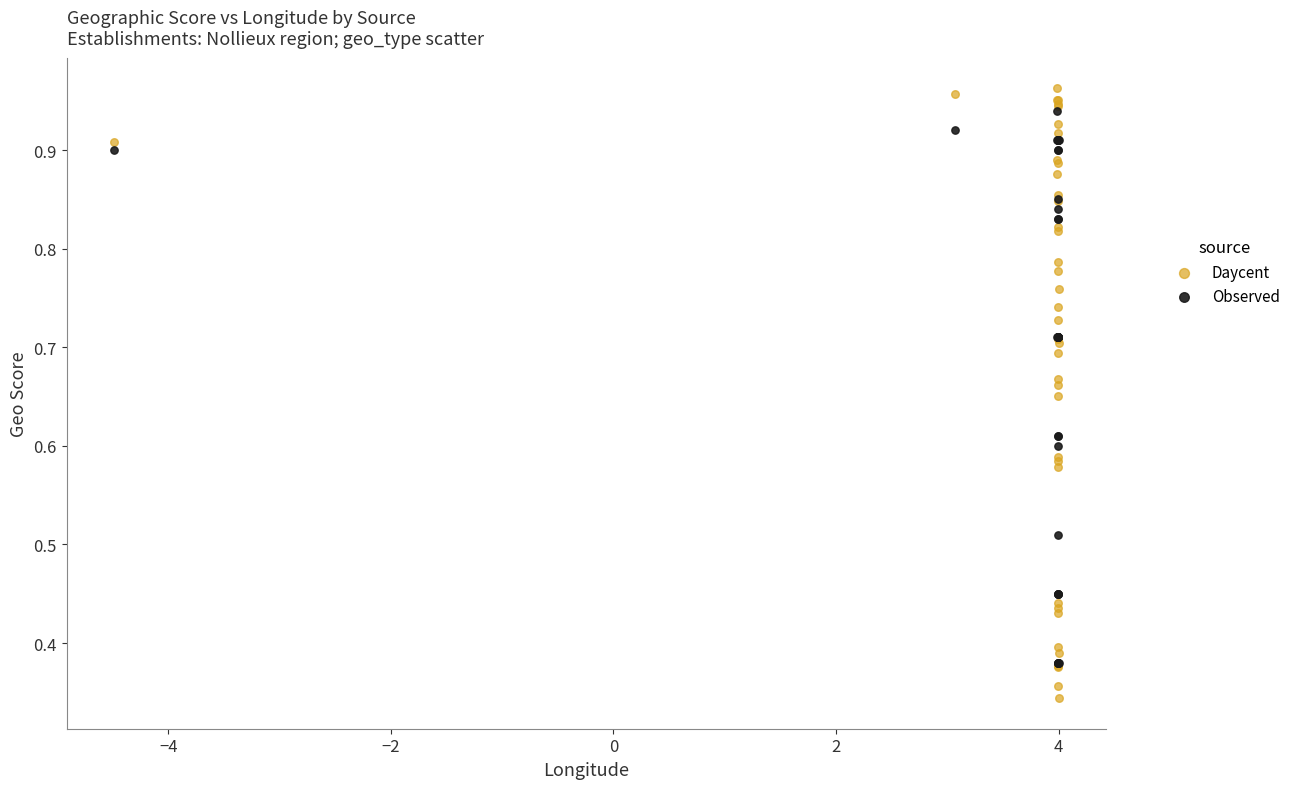

Which series reaches the minimum Y coordinate?

Daycent